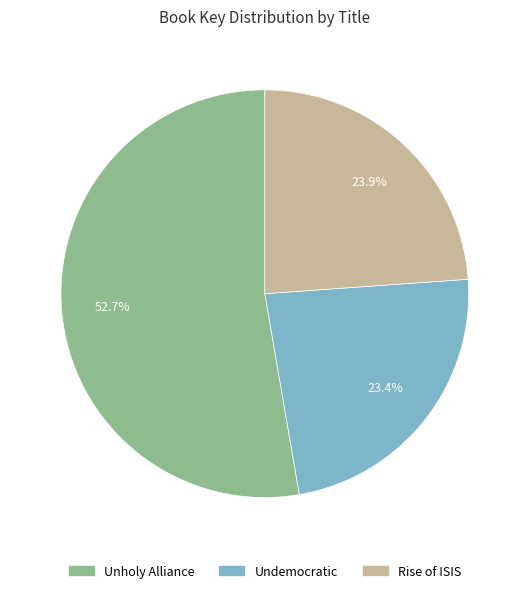

What is the largest slice in the pie chart?

Unholy Alliance